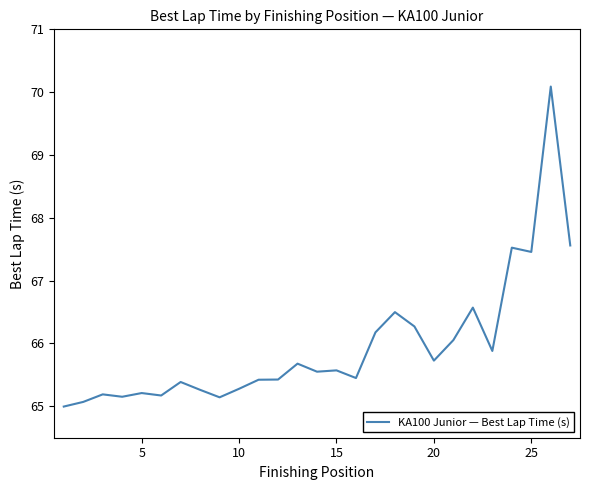

What is the greatest value displayed?

70.1